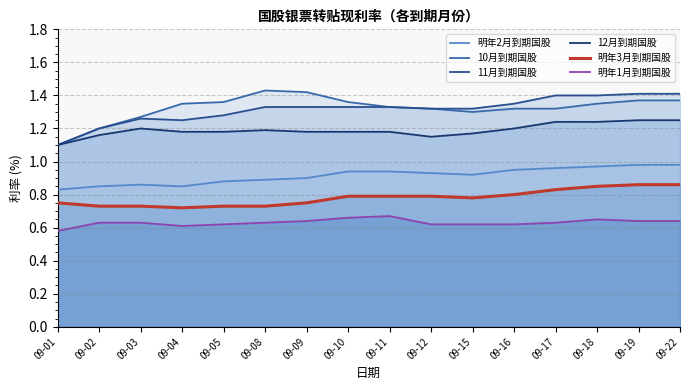

The value of 明年1月到期国股 at 09-18 is 0.4. True or false?

False